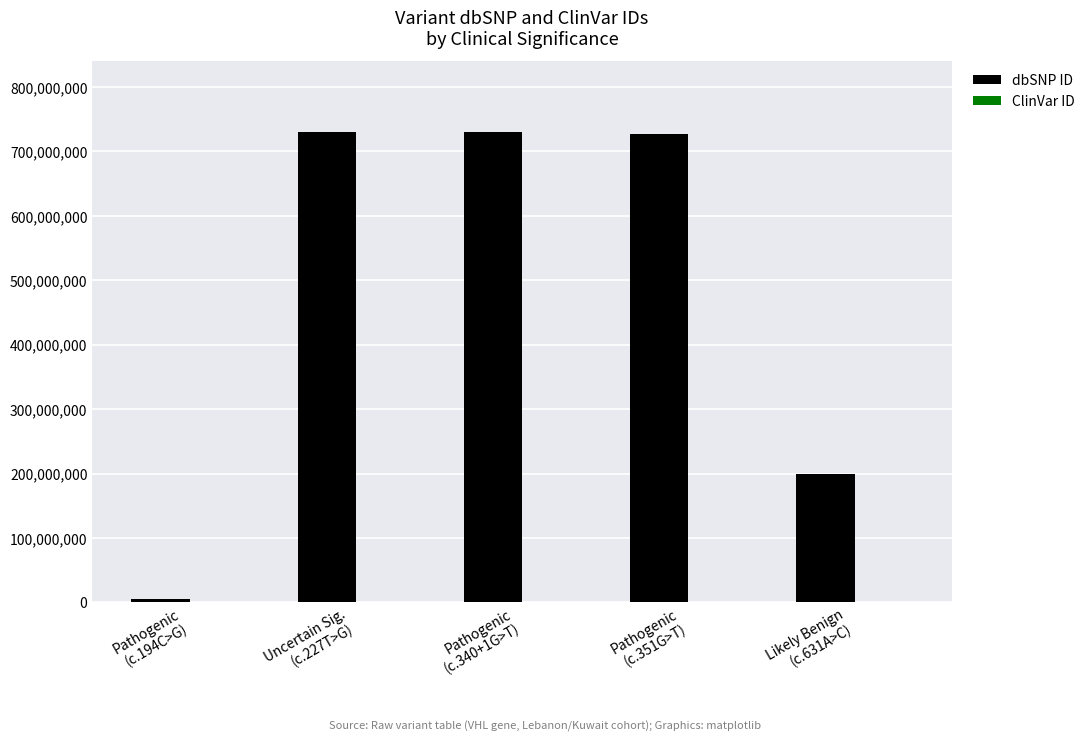

What is the greatest value displayed?

730882033